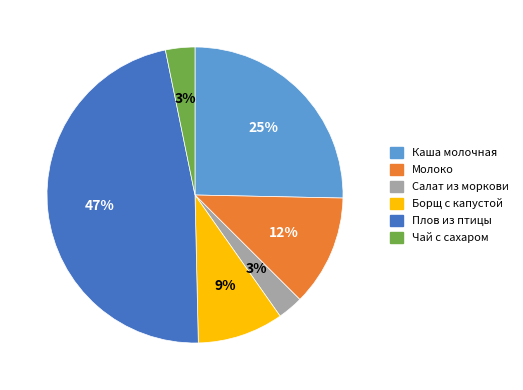

Is it true that Каша молочная is 25% of the pie?

True